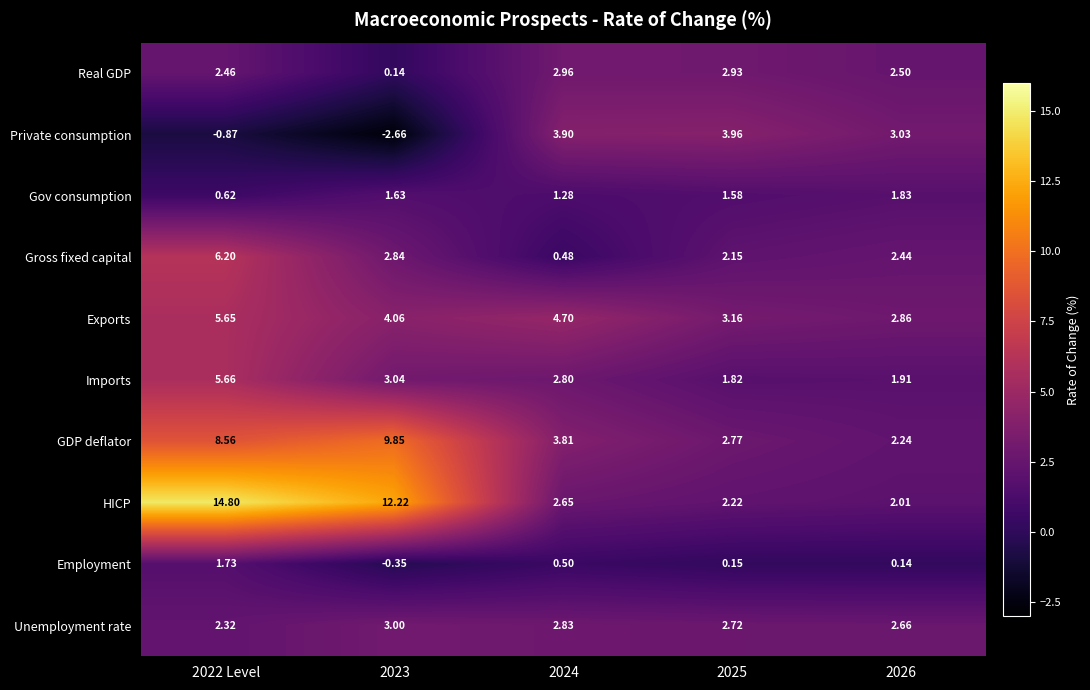

How many data points does each series have?

5